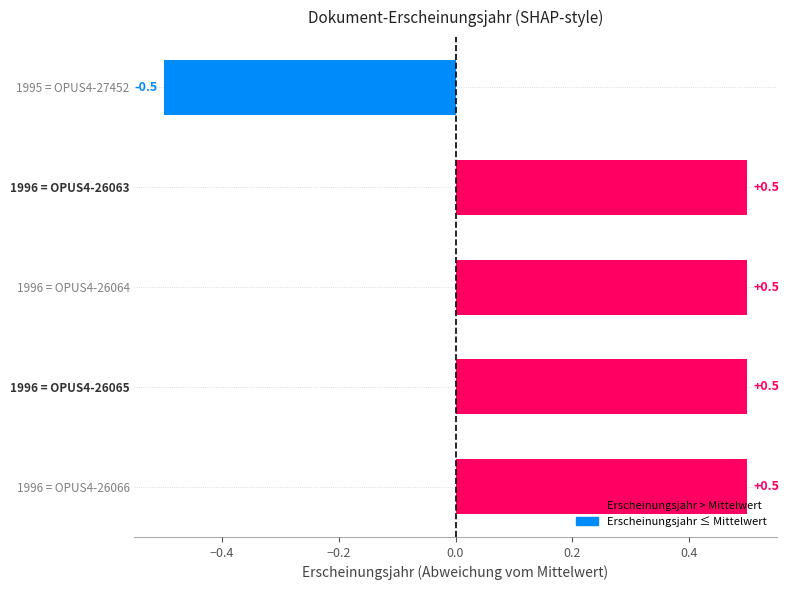

Does the chart contain any negative values?

Yes